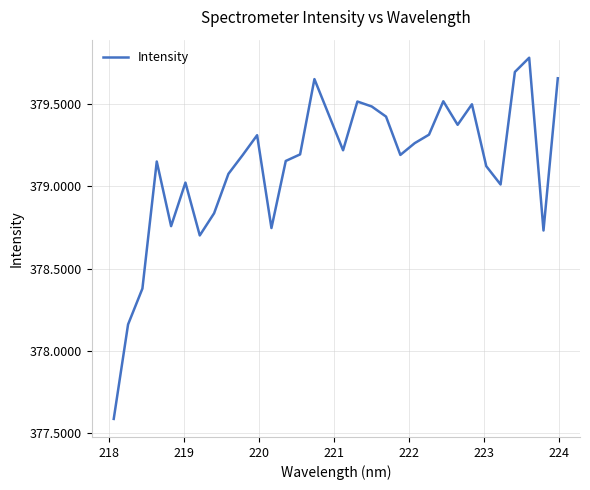

What is the minimum value shown in the chart?

377.6